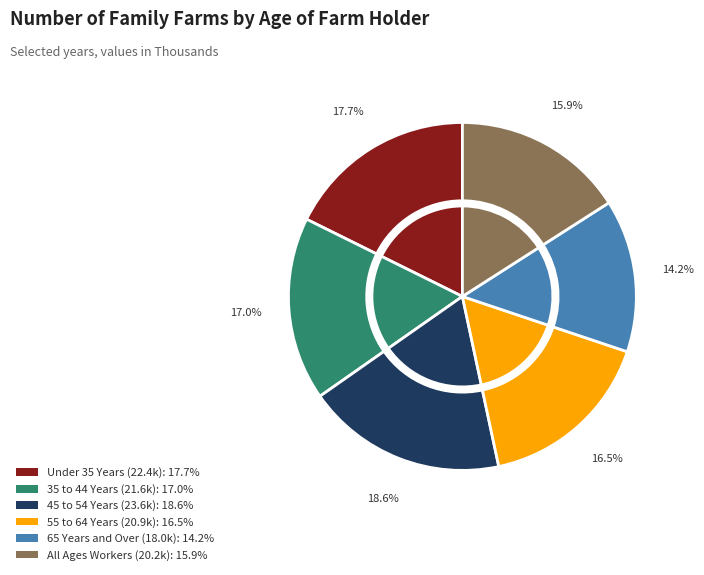

How many segments does this pie chart have?

6